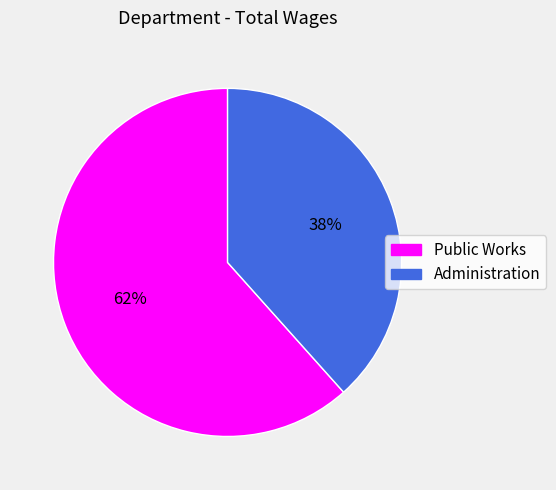

Between Public Works and Administration, which is larger?

Public Works